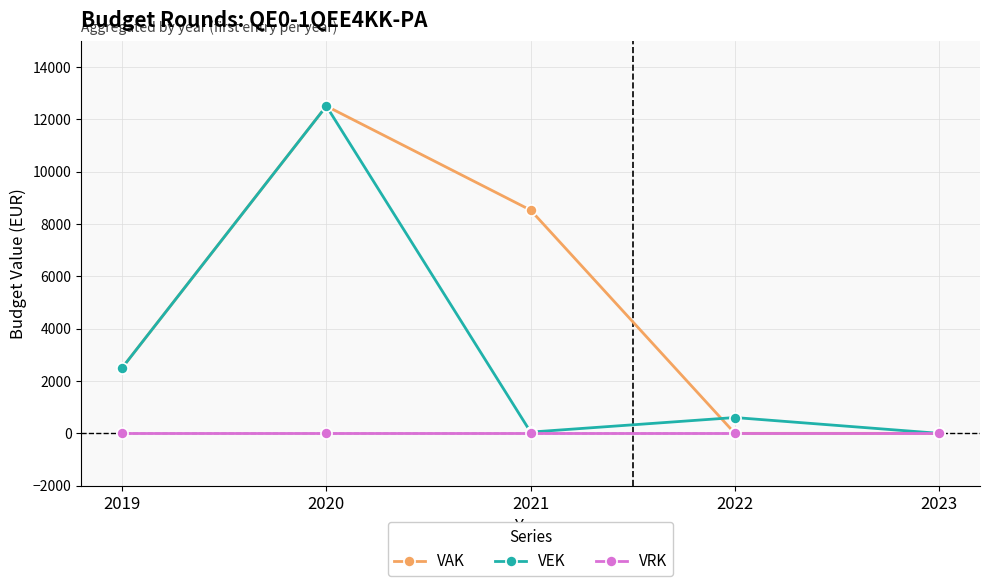

Which series has the largest total across all categories?

VAK